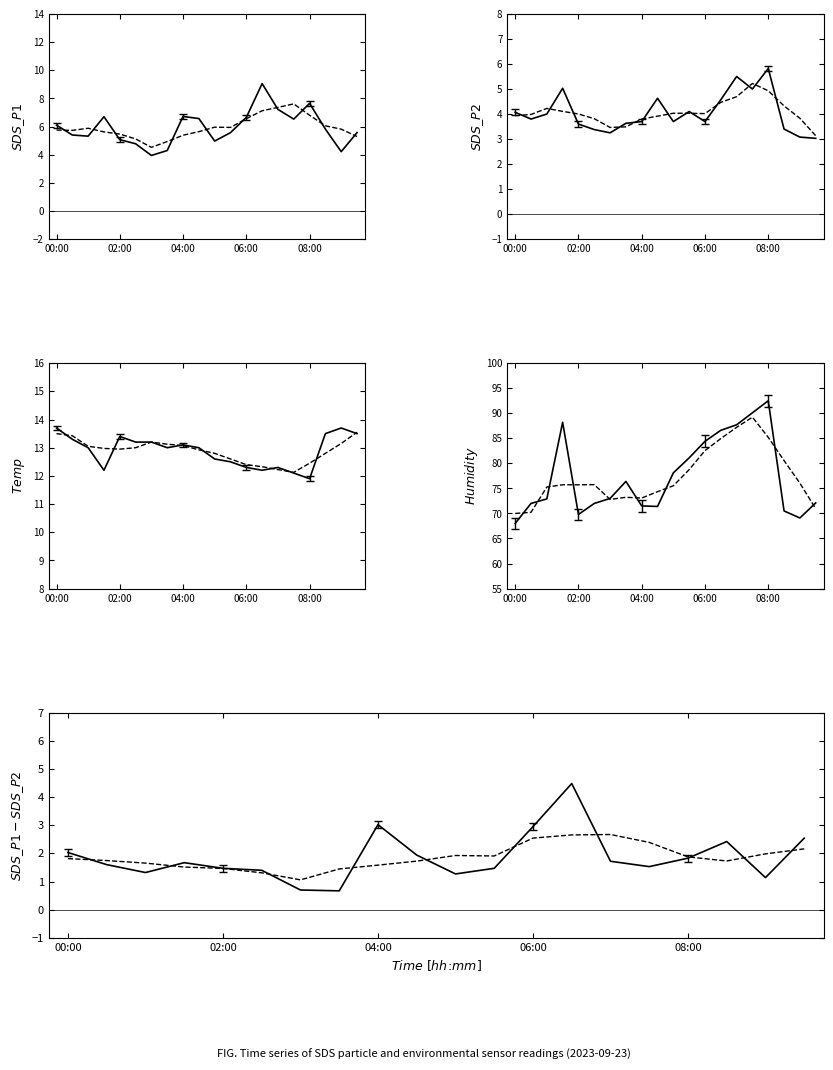

How many data points does each series have?

20